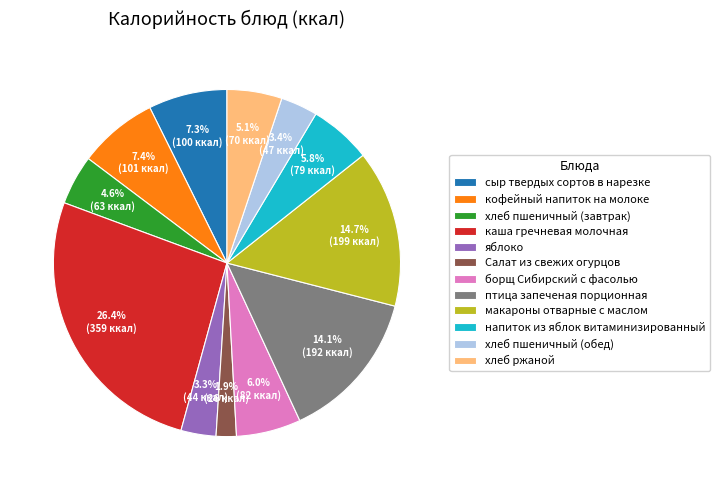

Is it true that сыр твердых сортов в нарезке is 1% of the pie?

False